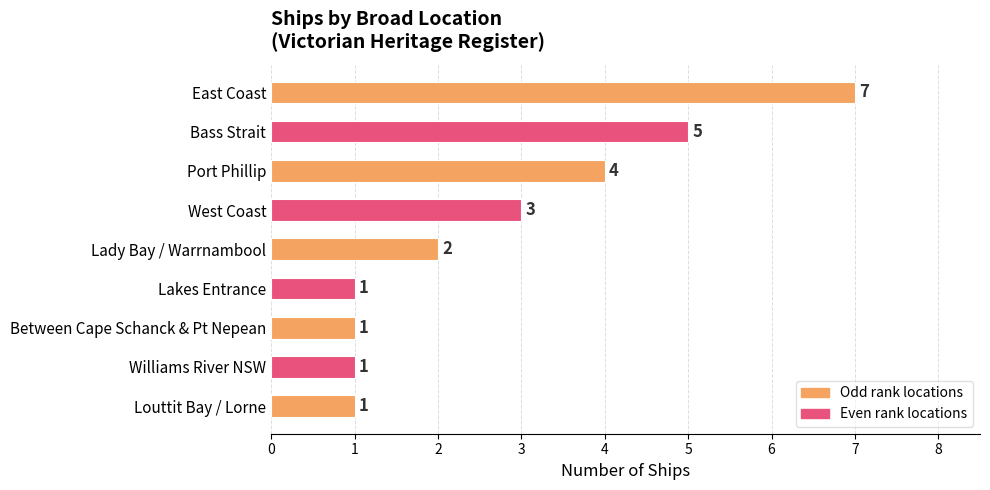

What is the value of the 1st bar from the top?

7